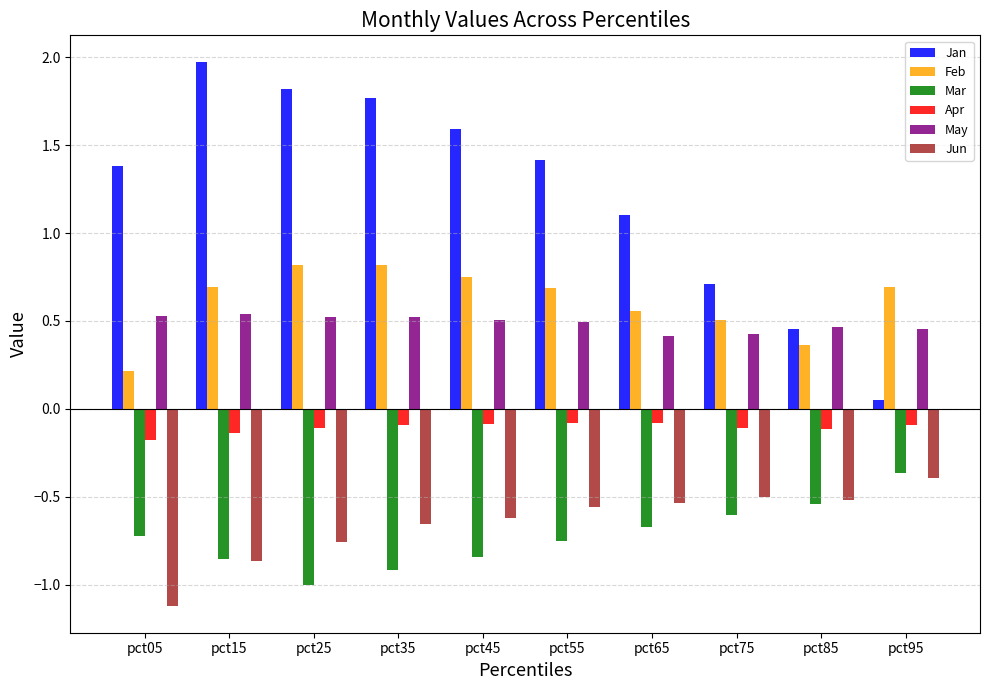

What is the sum of all Feb values?

6.1